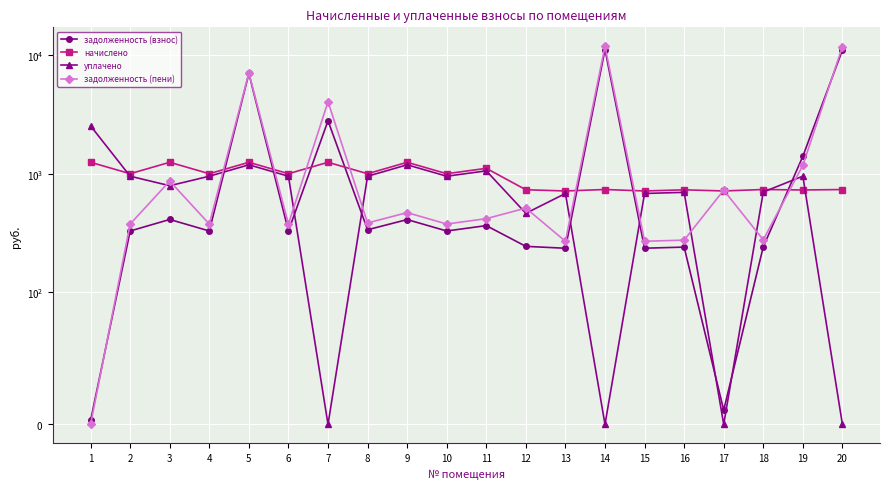

At which category does the chart reach its minimum across all series?

7